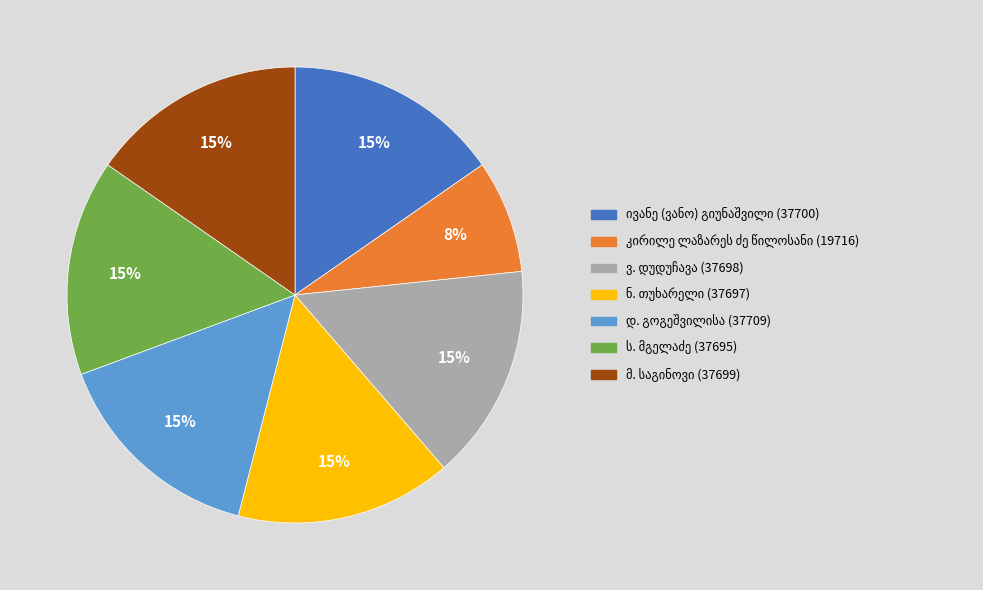

Is there a majority slice in this chart?

No